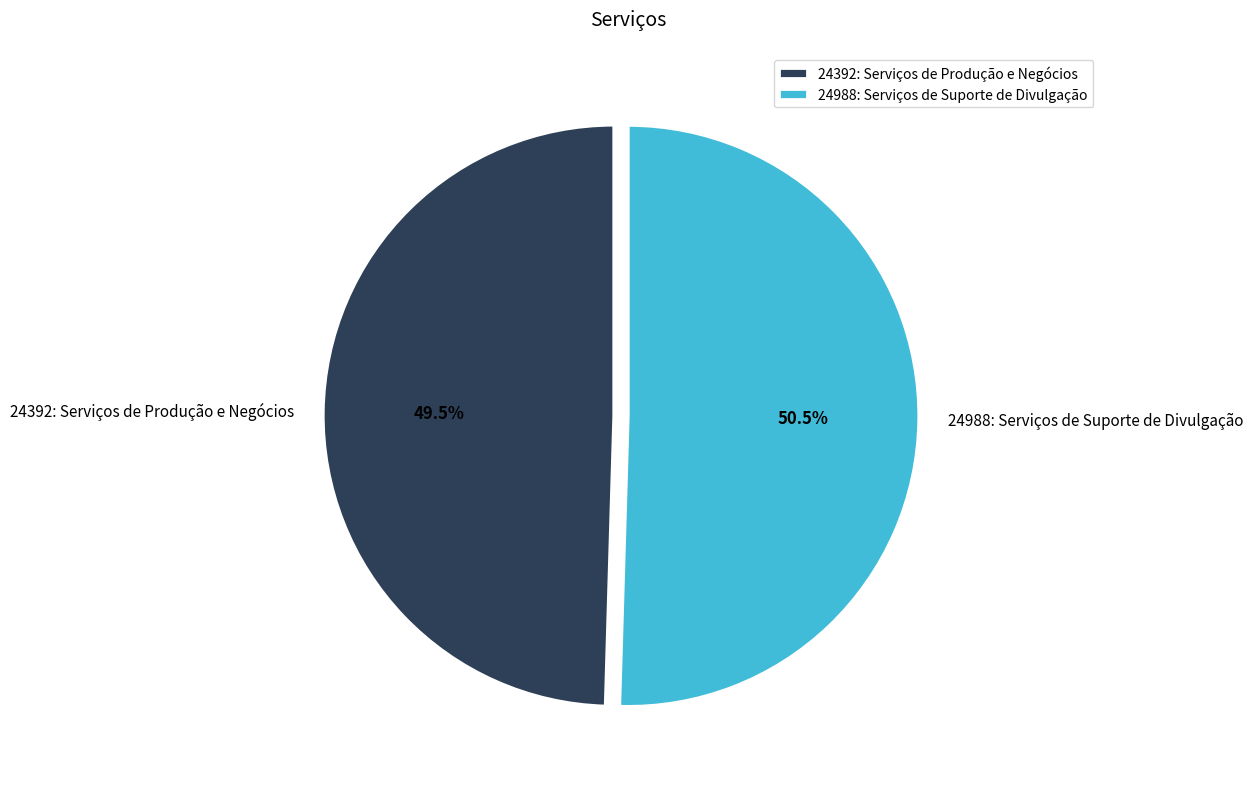

Does any single category account for the majority?

Yes